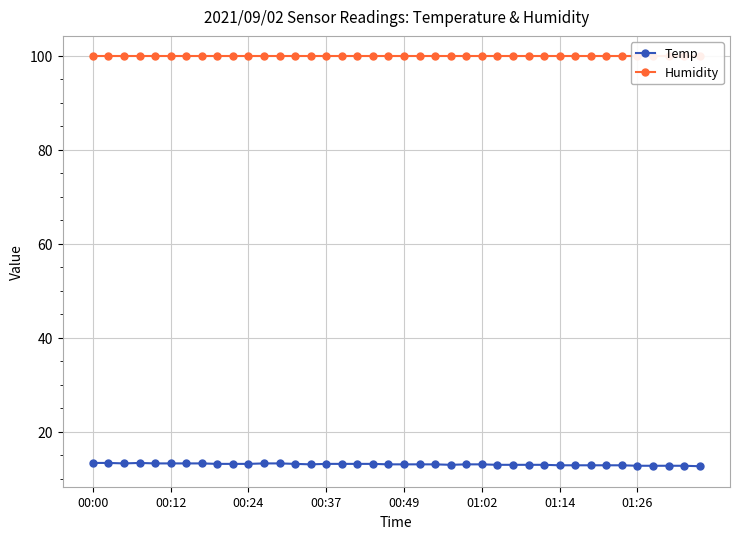

What value does the Humidity series have at 00:12?

99.9